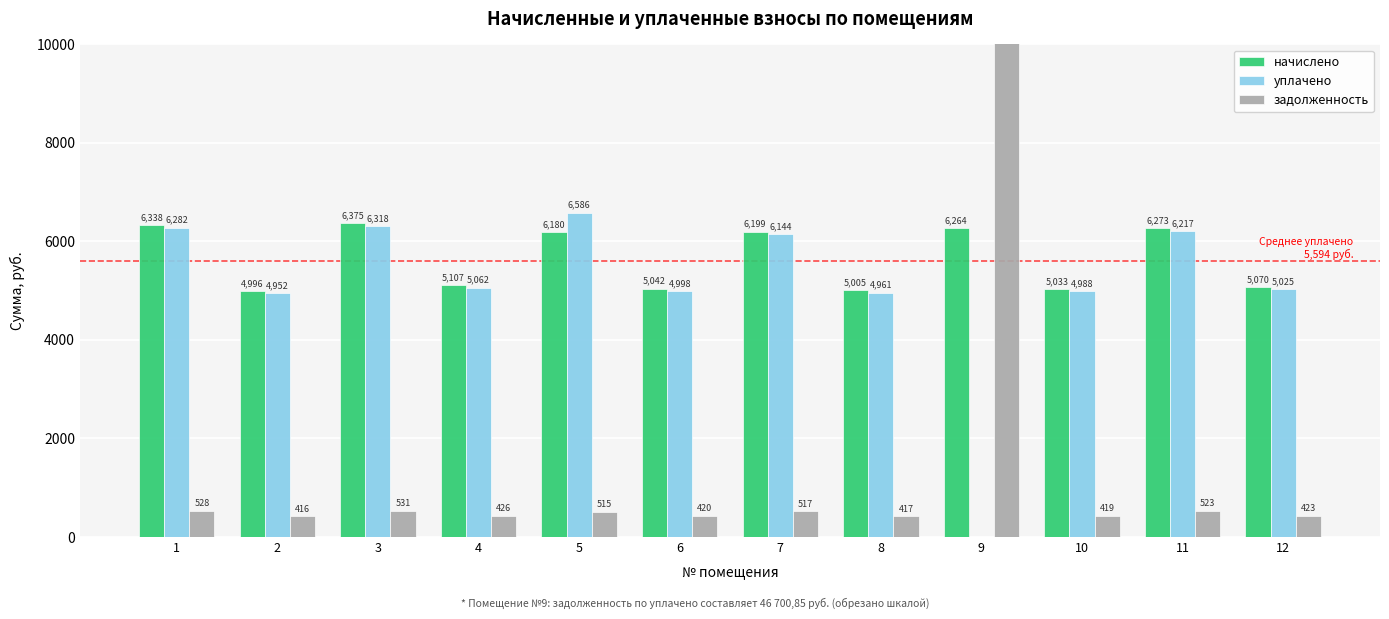

How many data points in задолженность are above 515?

6